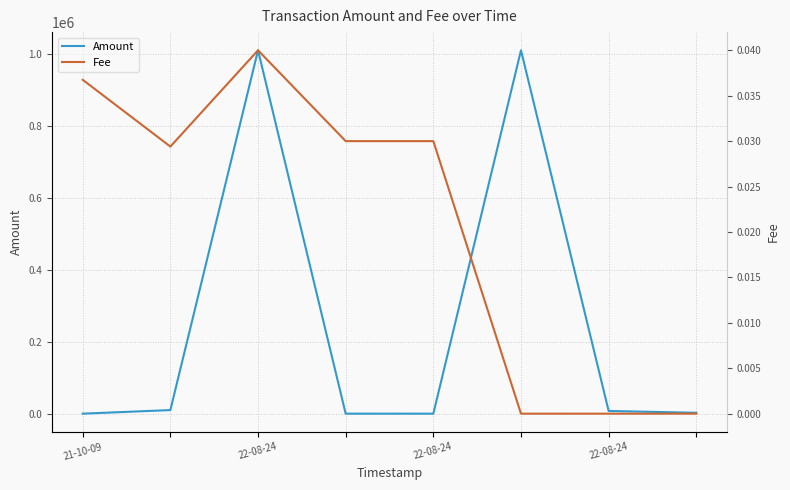

How many lines are shown in the chart?

2